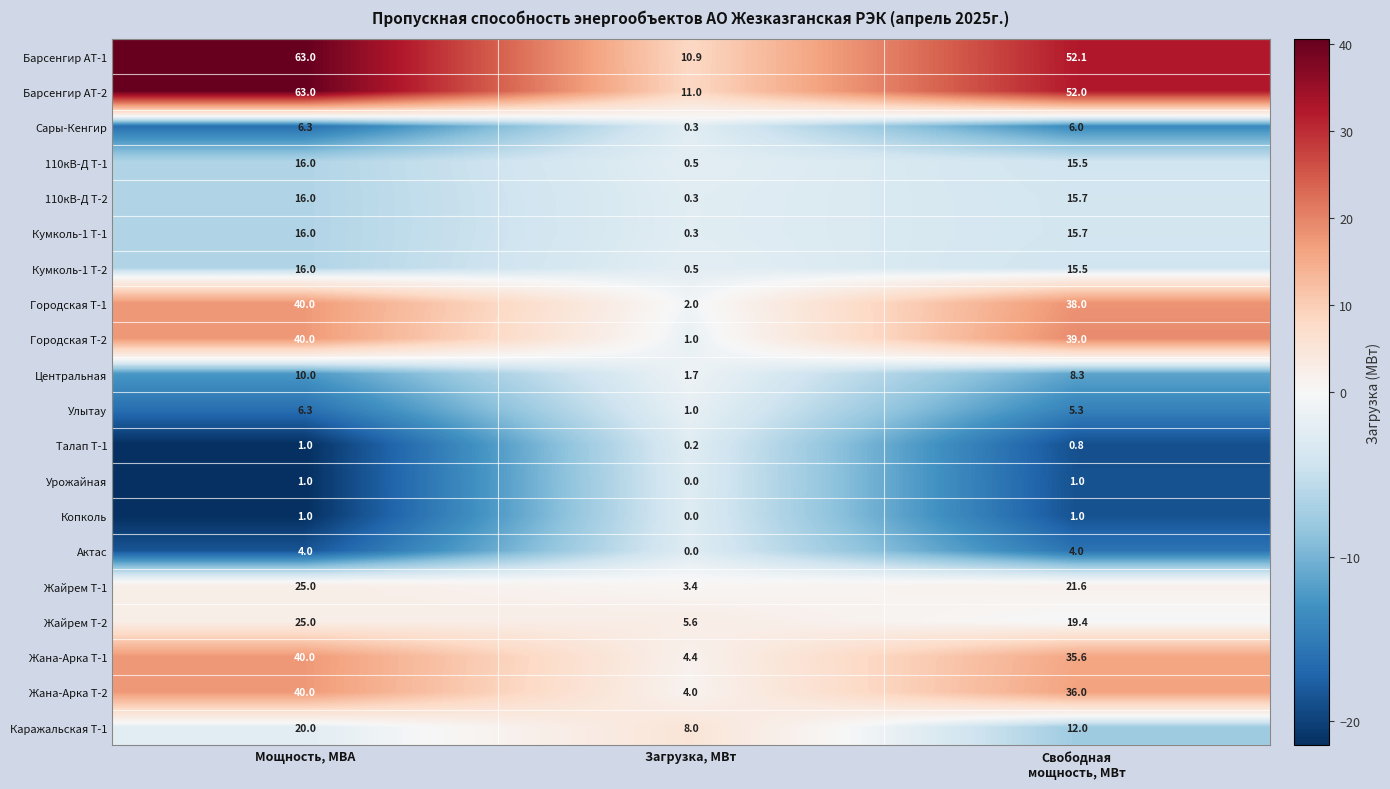

What is the spread (max minus min) of values at Загрузка, МВт?

11.0